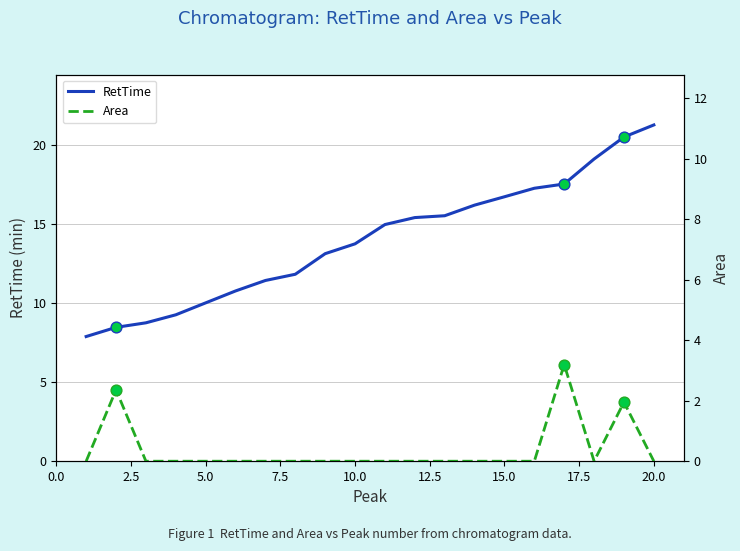

What is the total value across all series at 19?

22.5